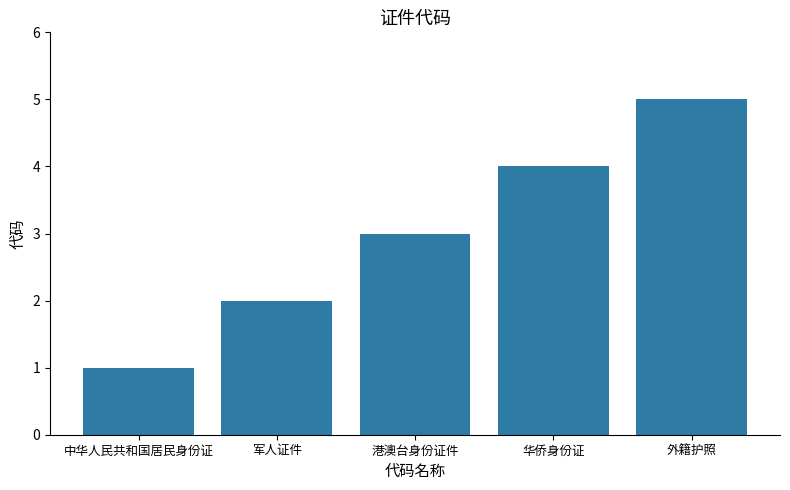

What is the label of the 5th bar from the left?

外籍护照